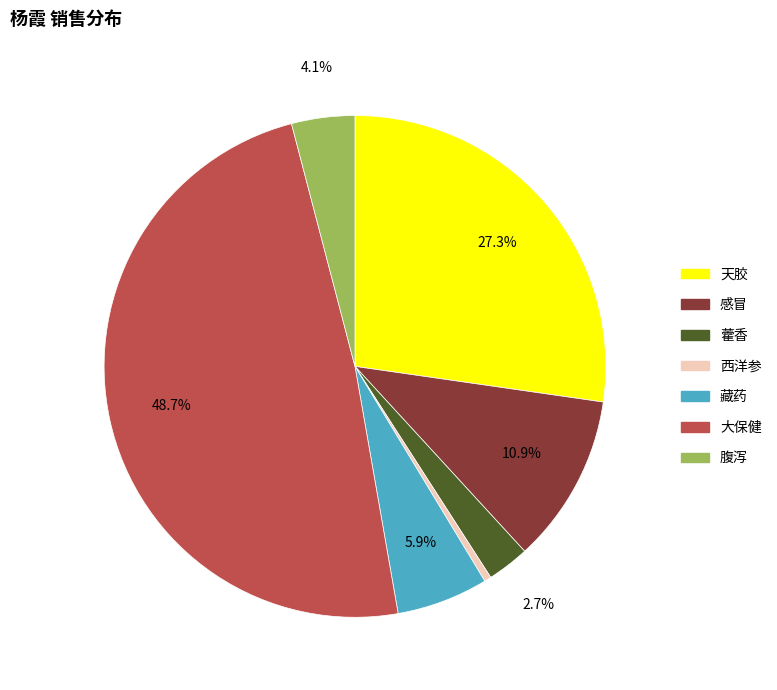

To the nearest percent, what portion does 感冒 represent?

11%